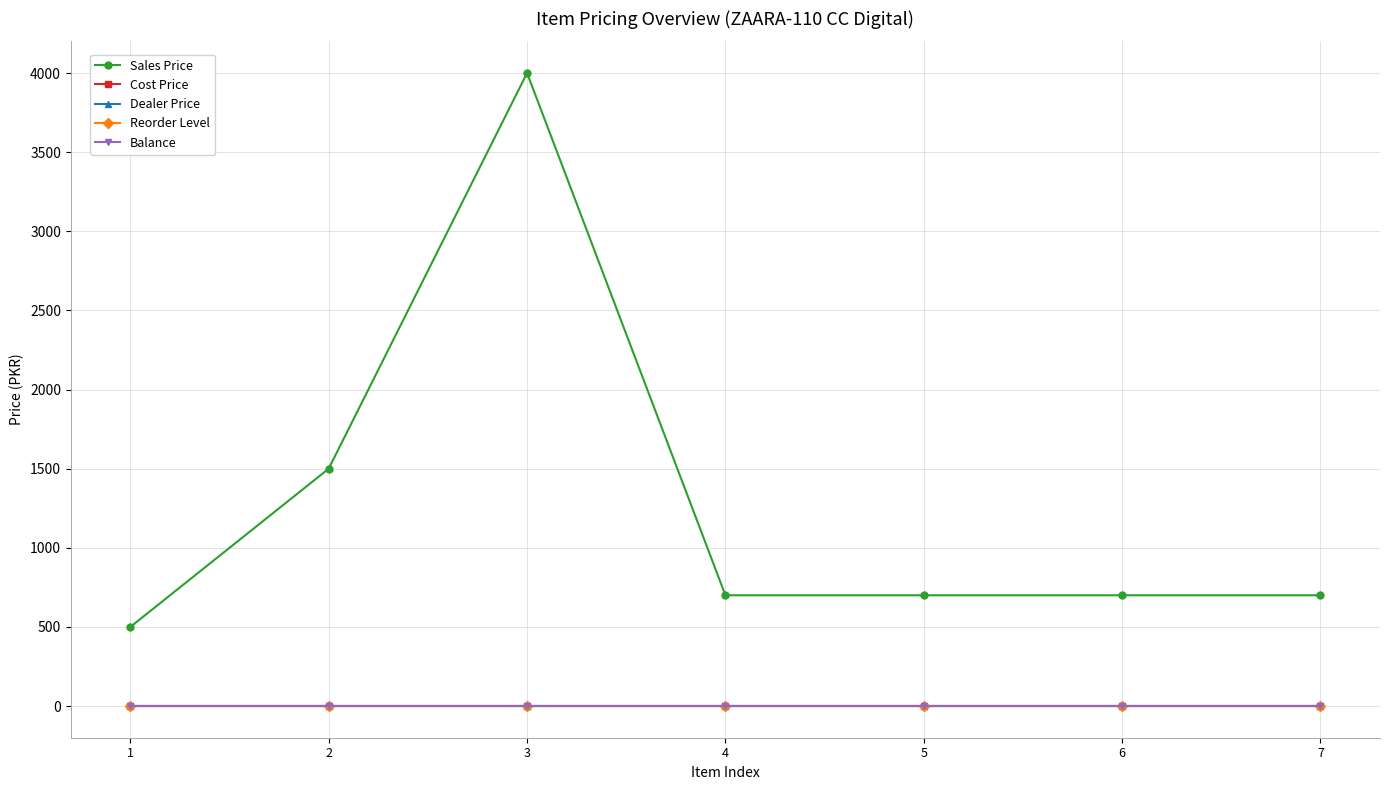

Which series changed the most between 4 and 7?

Sales Price